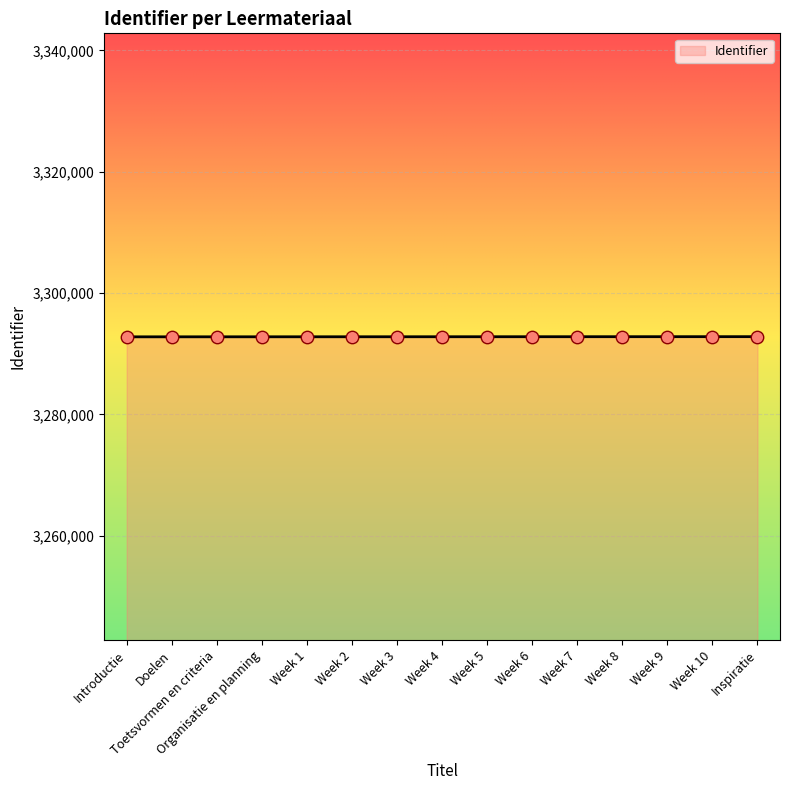

What is the change in value from Week 1 to Week 8?

+14